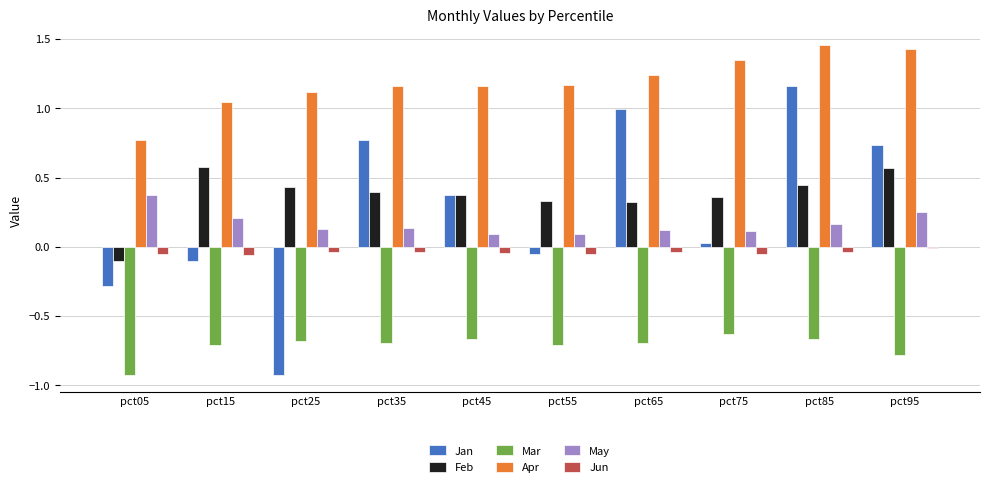

Is the value of Mar at pct15 greater than the value of Jun at pct15?

No